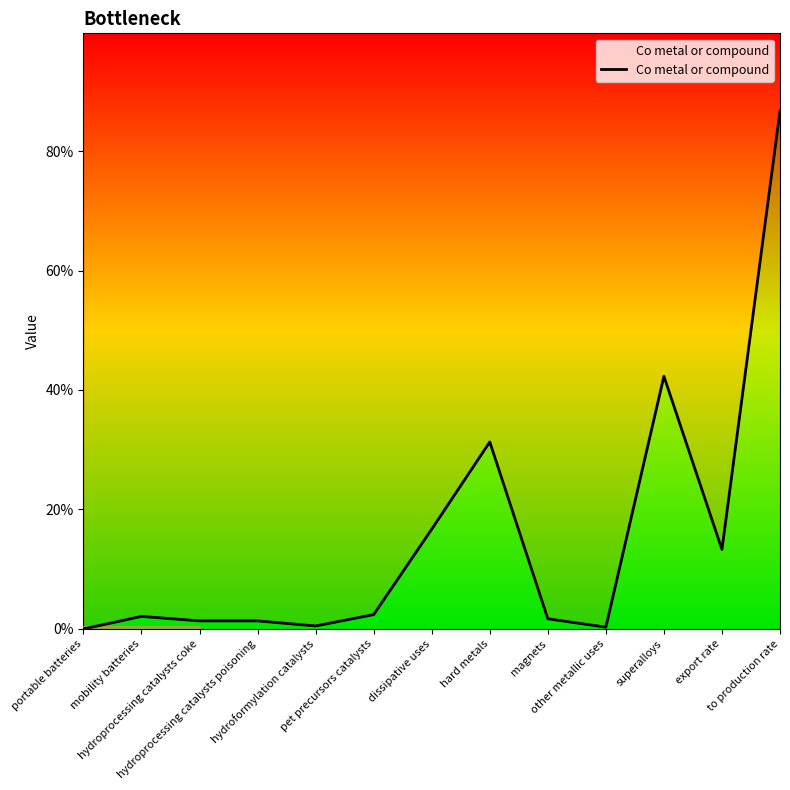

Reading left to right, what are all the values shown in this chart?

0.0	0.0	0.0	0.0	0.0	0.0	0.2	0.3	0.0	0.0	0.4	0.1	0.9